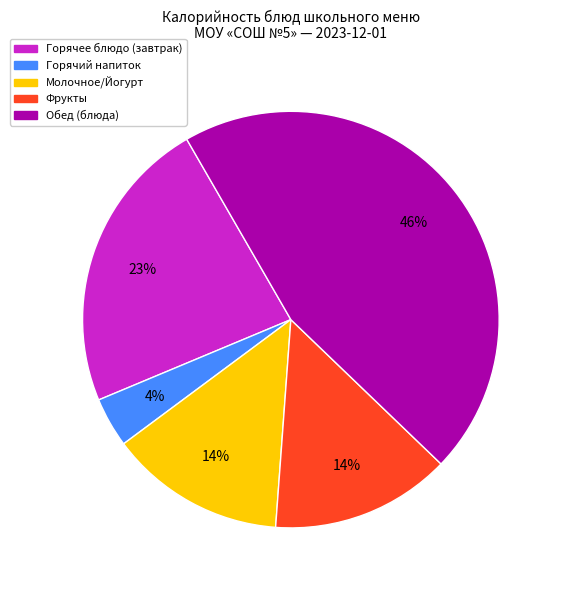

Approximately how many times larger is the value at Фрукты compared to Обед (блюда)?

0.3